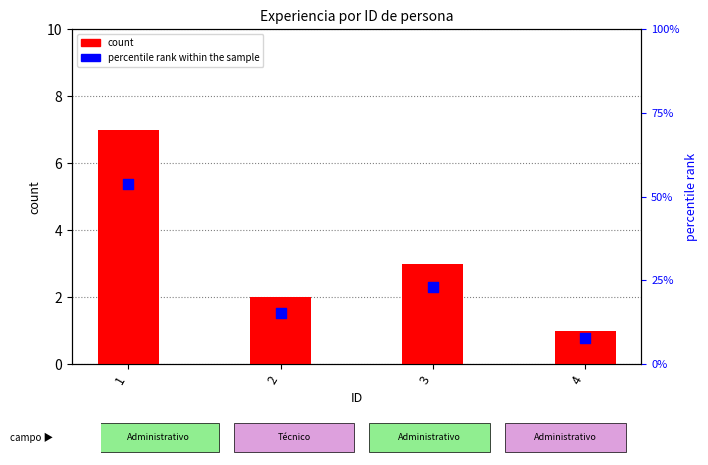

Which series contains the highest Y value?

percentile rank within the sample